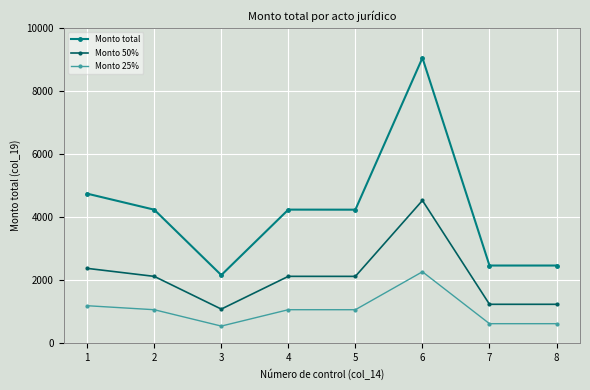

Where is the first local minimum for Monto 50%?

3